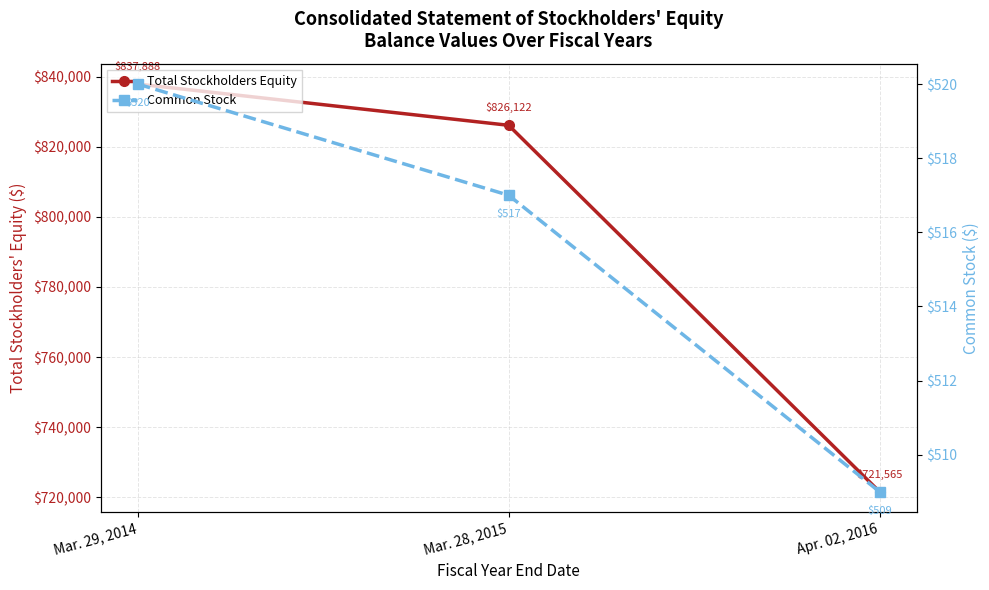

Does the chart display data point markers on the line(s)?

Yes